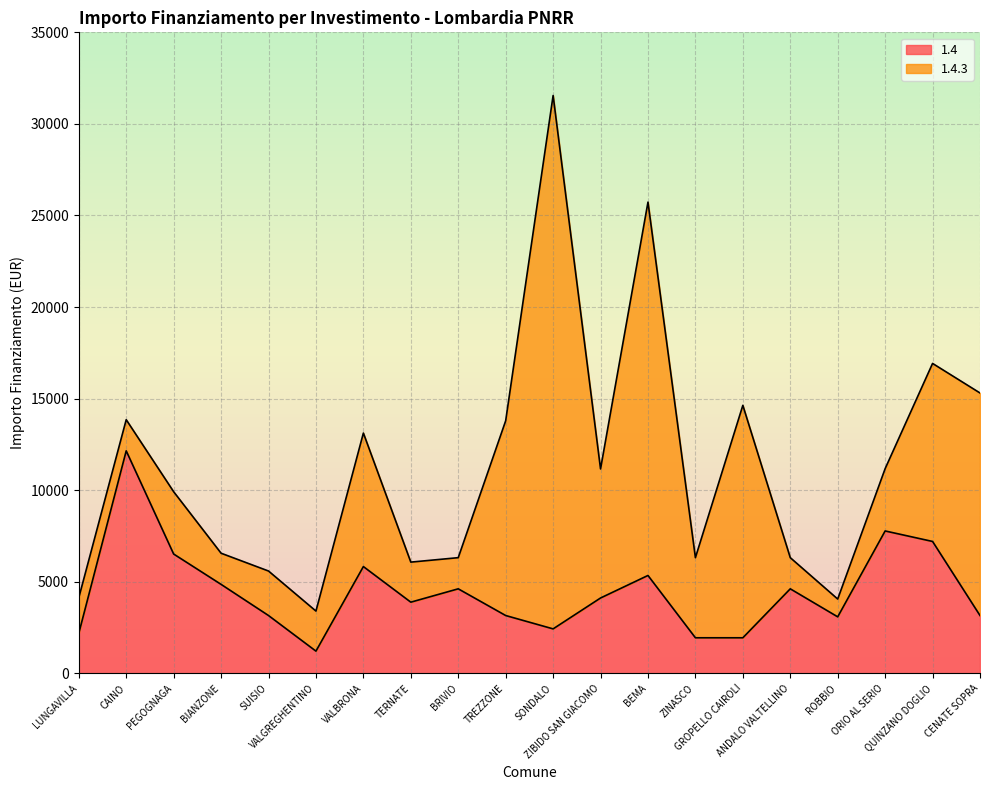

What is the sum of the values at ANDALO VALTELLINO and TREZZONE?

7776